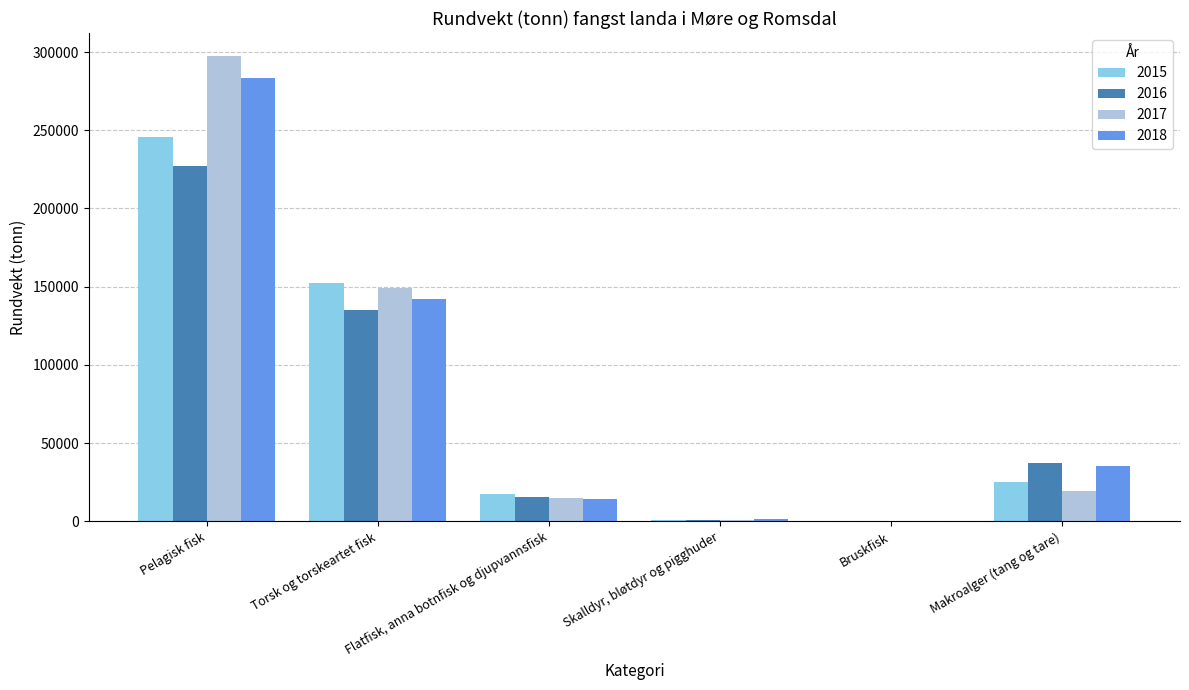

Is it true that 2017 equals 4467 at Flatfisk, anna botnfisk og djupvannsfisk?

False